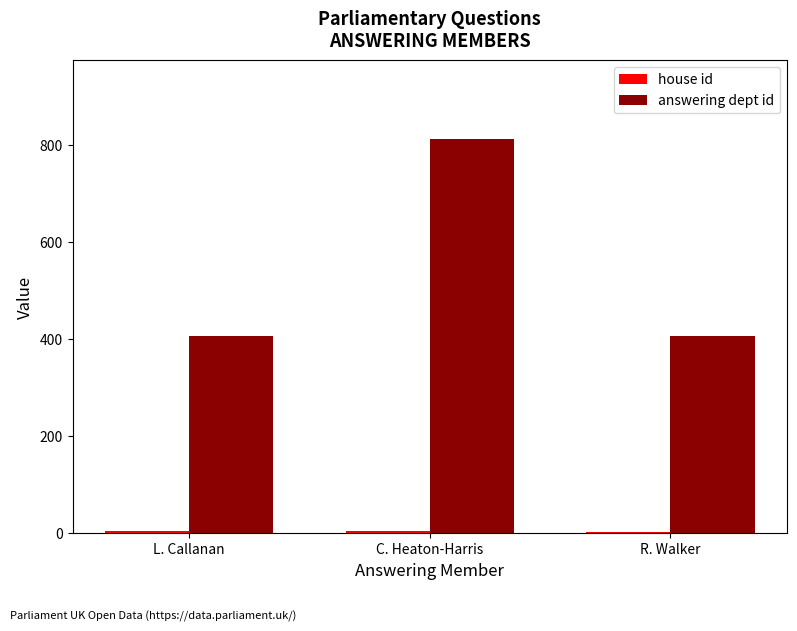

Which label corresponds to the largest value in the chart?

C. Heaton-Harris